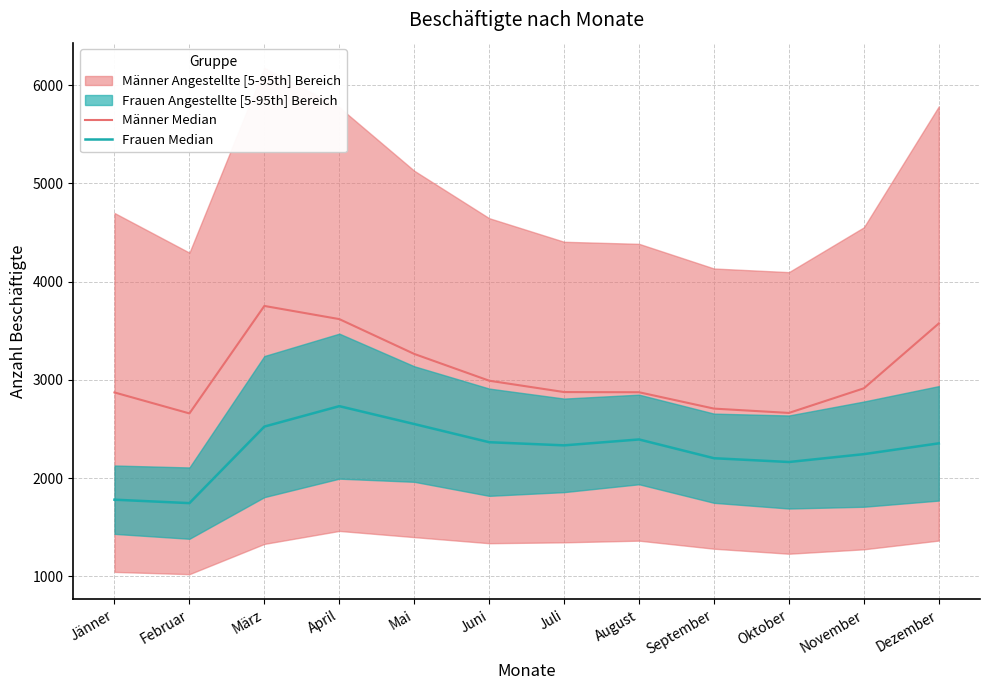

Does the chart have visible grid lines?

Yes